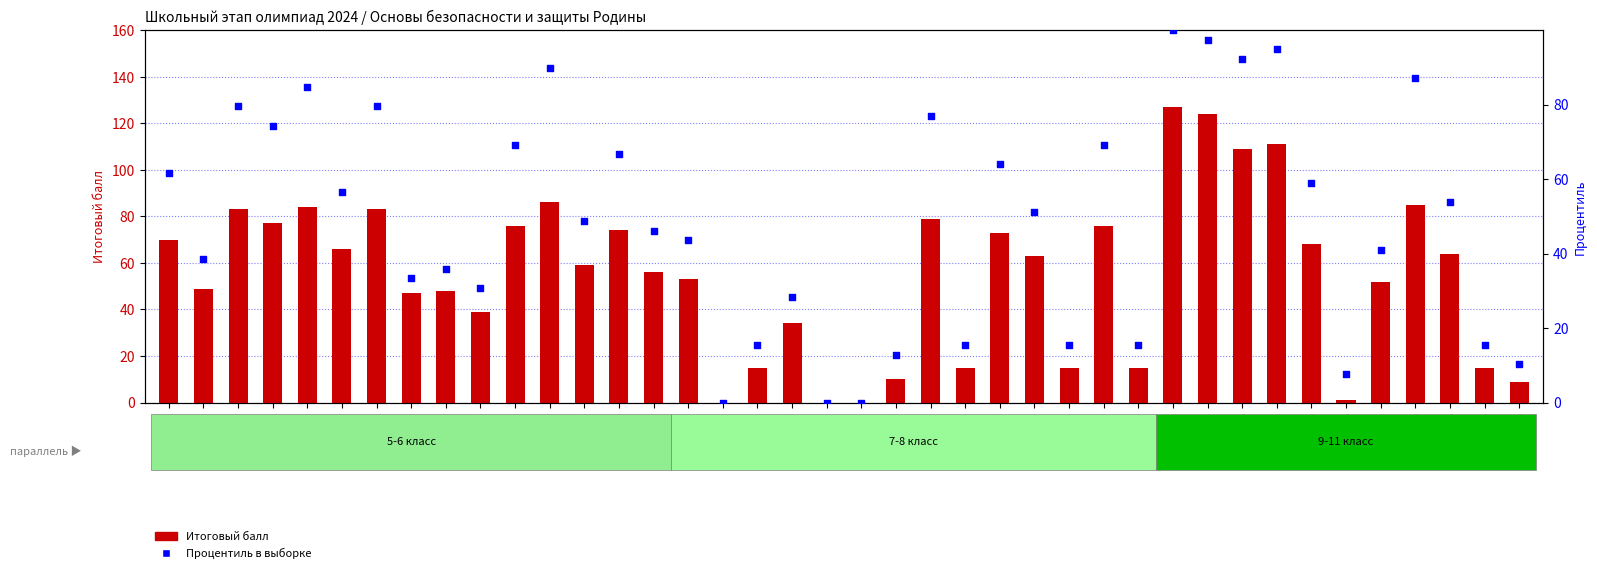

At how many categories does at least one series exceed 34?

28